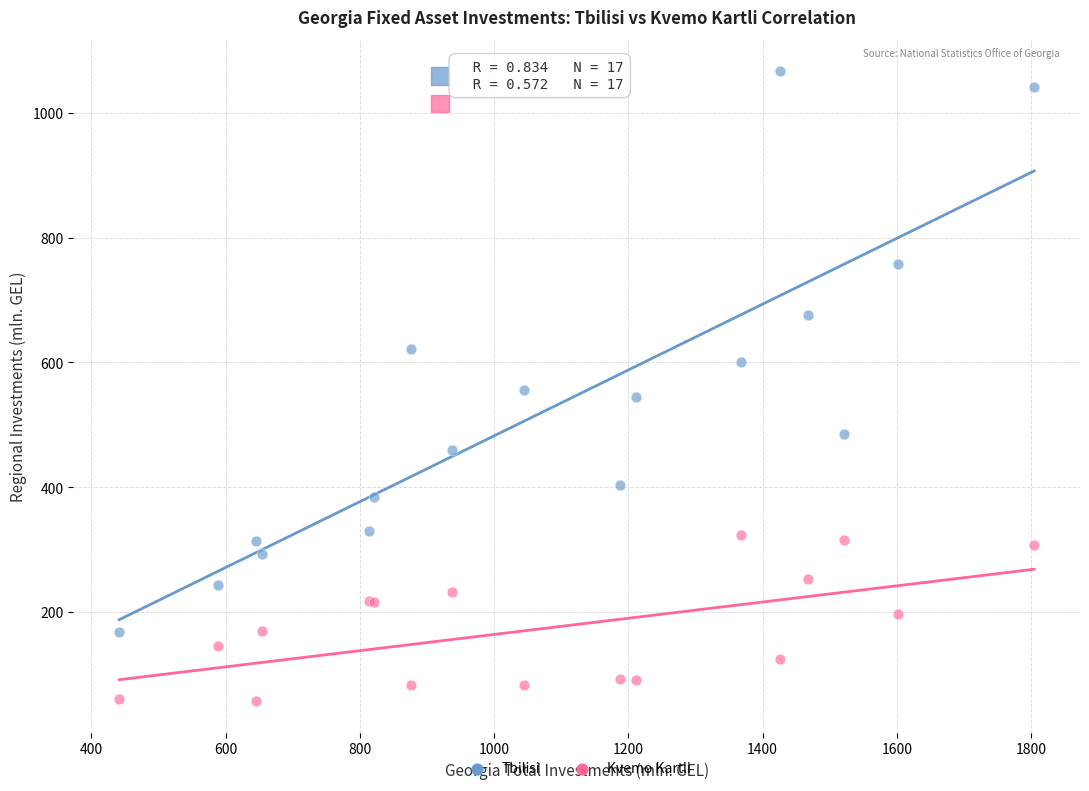

Which series contains the highest Y value?

Tbilisi